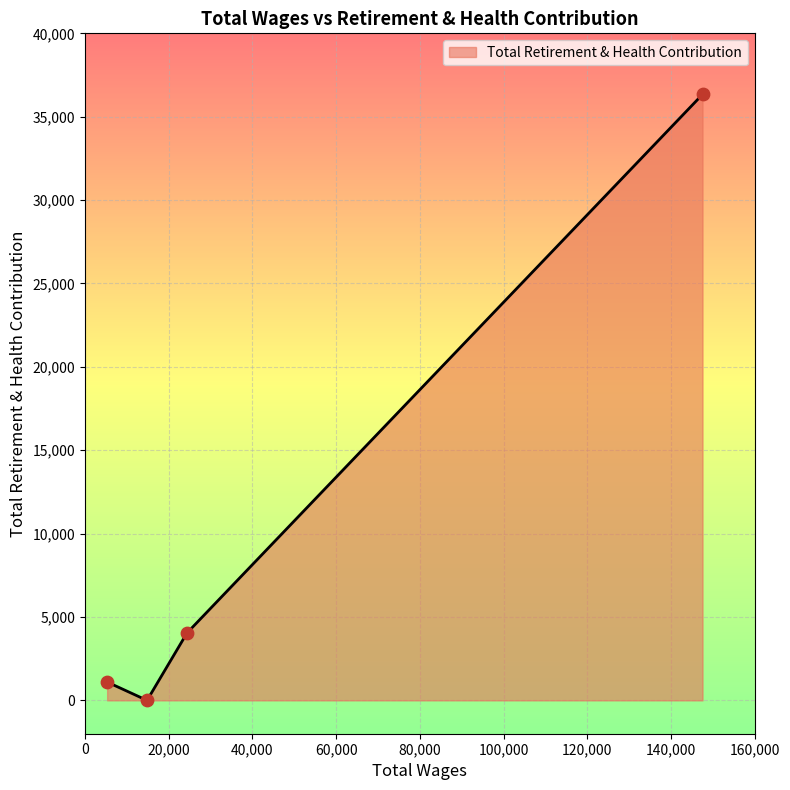

What is the sum of all values?

41479